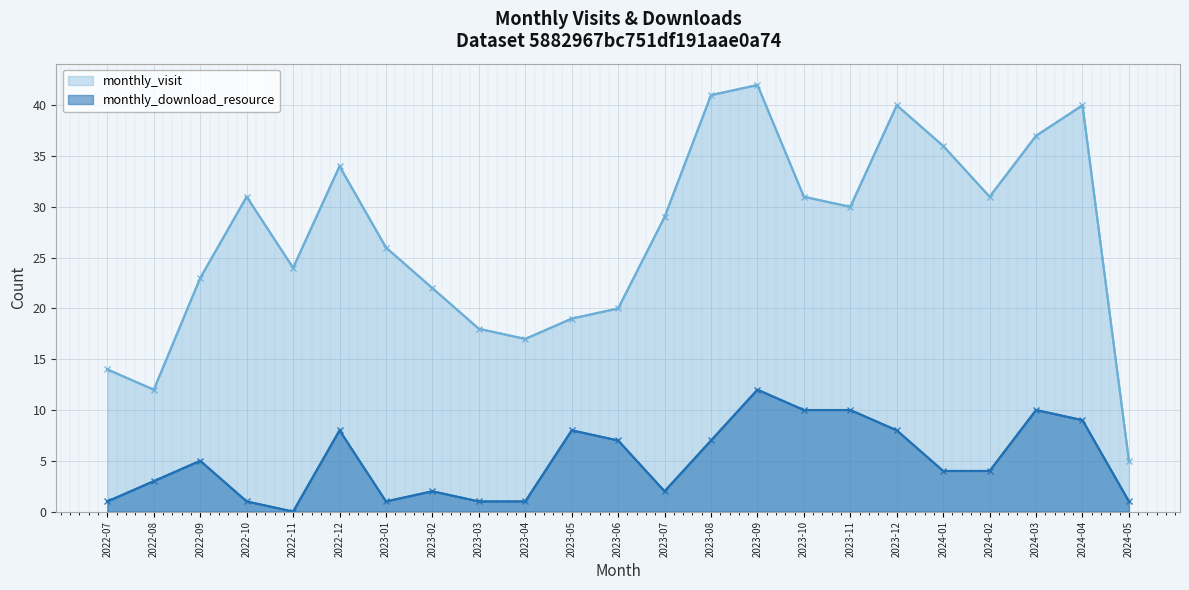

At which category is the sum across all series the highest?

2023-09